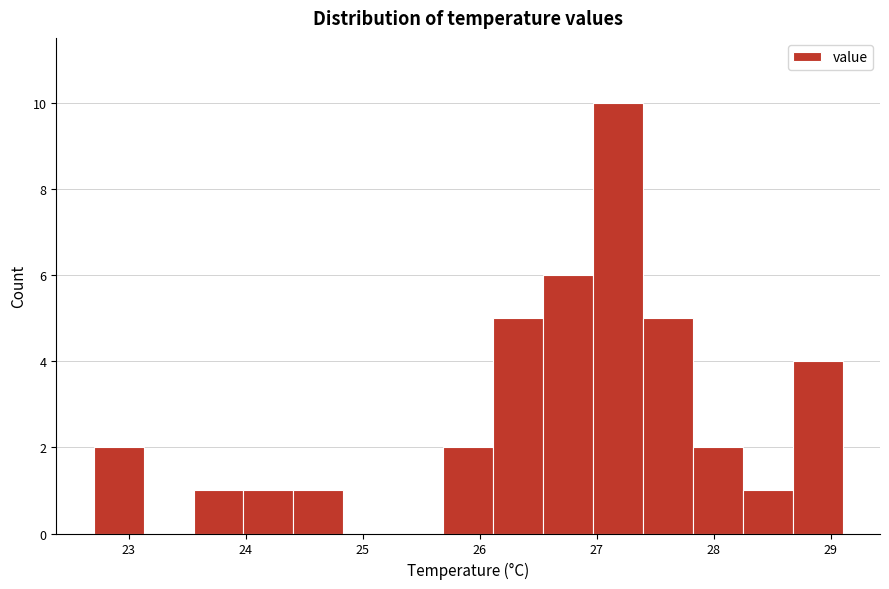

Reading left to right, transcribe this chart: for each bar, give the range it covers on the x-axis and its height. Neither the bar edges nor the heights are printed on the chart, so give them approximately, as read against the axes.

22.7 to 23.1: 2
23.1 to 23.6: 0
23.6 to 24.0: 1
24.0 to 24.4: 1
24.4 to 24.8: 1
24.8 to 25.3: 0
25.3 to 25.7: 0
25.7 to 26.1: 2
26.1 to 26.5: 5
26.5 to 27.0: 6
27.0 to 27.4: 10
27.4 to 27.8: 5
27.8 to 28.2: 2
28.2 to 28.7: 1
28.7 to 29.1: 4